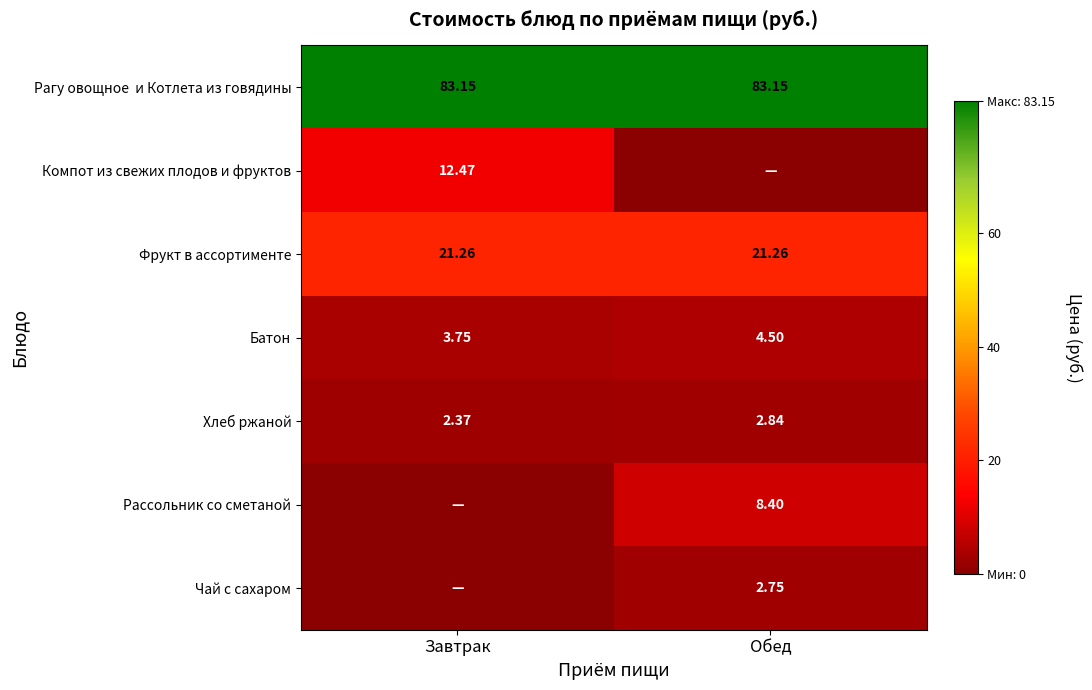

The Хлеб ржаной series shows 1.0 at Завтрак. True or false?

False